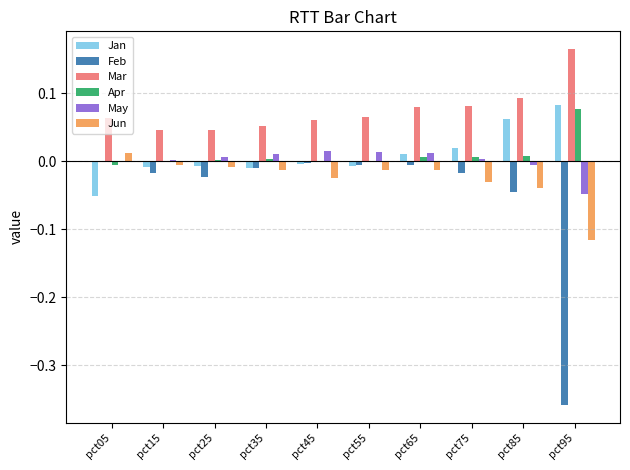

Which series has the largest range (max minus min)?

Feb